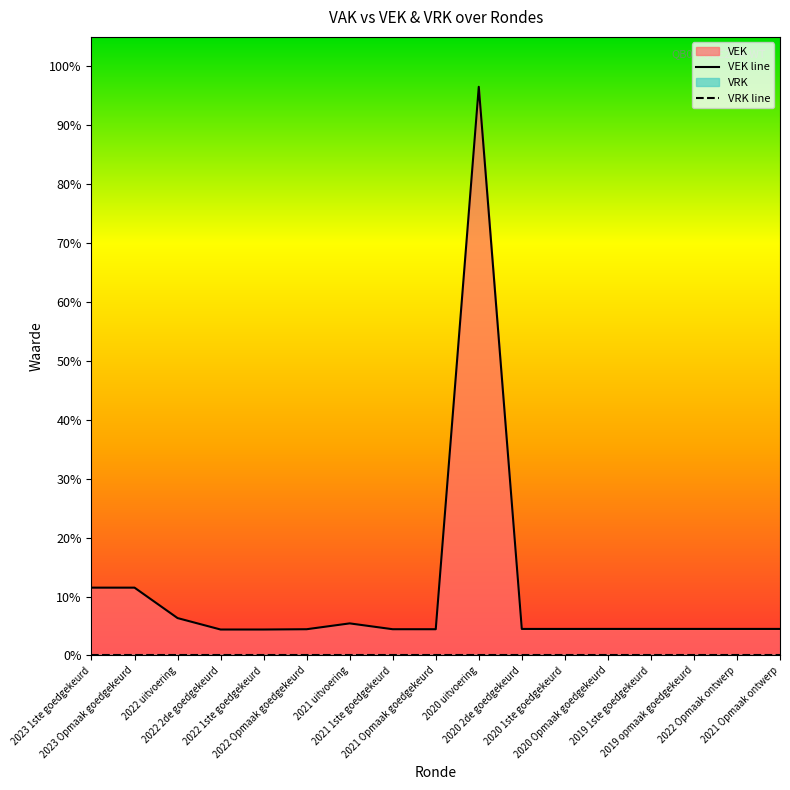

Reading right to left, what are all the values shown in this chart?

9000	9000	9000	9000	9000	8995	8995	193054	8898	8900	10884	8900	8800	8800	12683	23015	23015